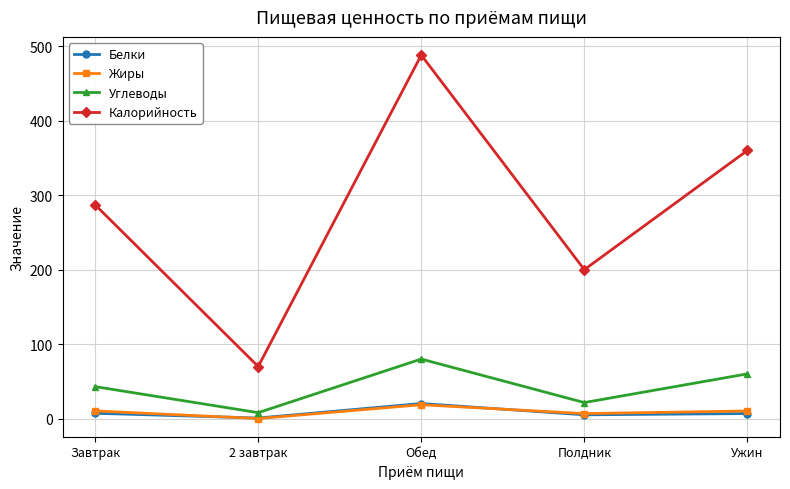

At which category is the sum across all series the highest?

Обед